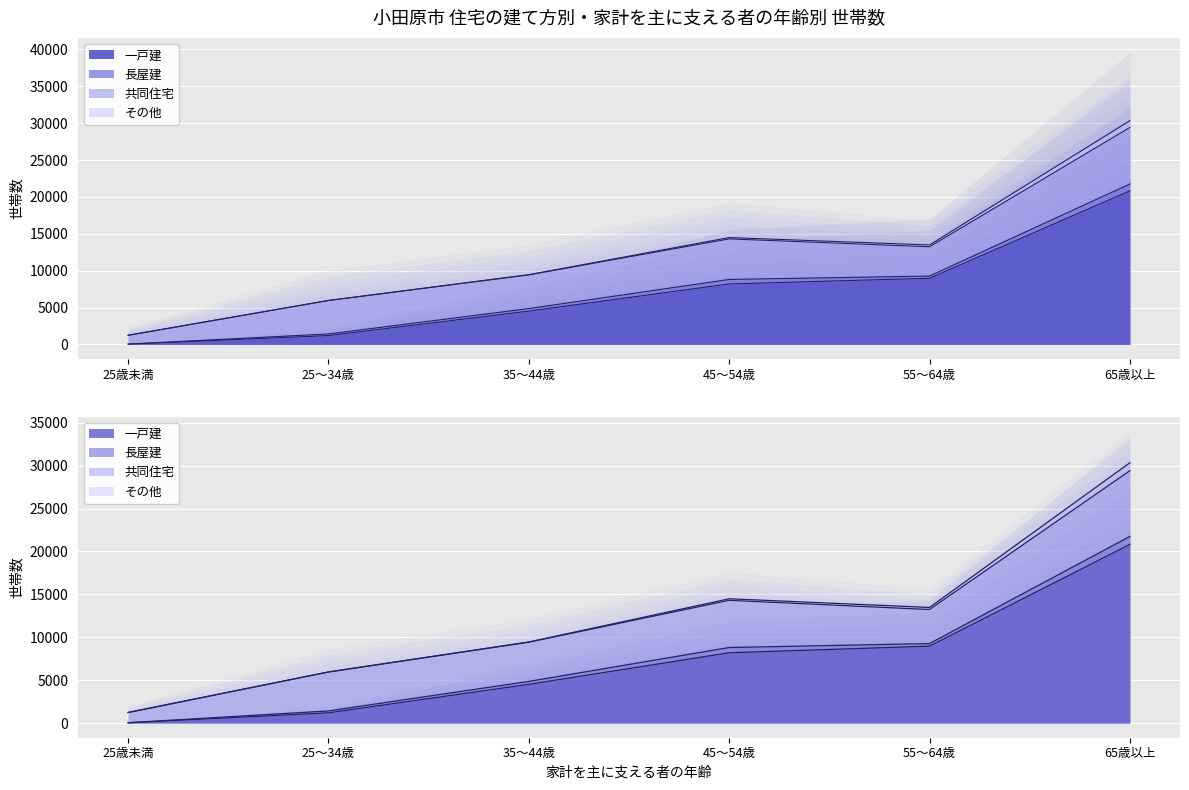

What is the difference between the second highest and second lowest values in the その他 series?

240